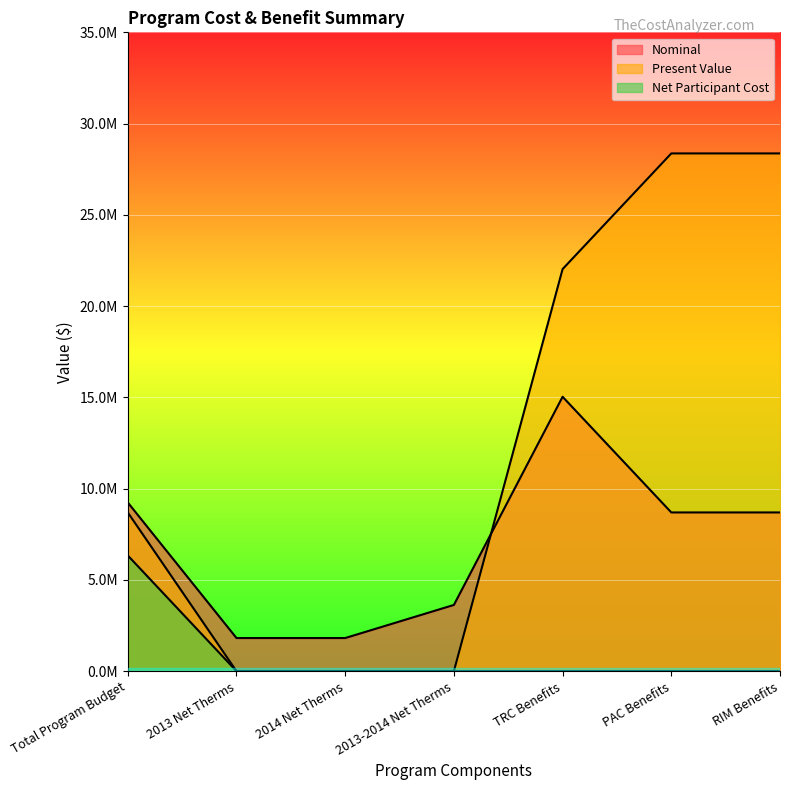

True or false: Nominal and Net Participant Cost intersect in this chart.

False